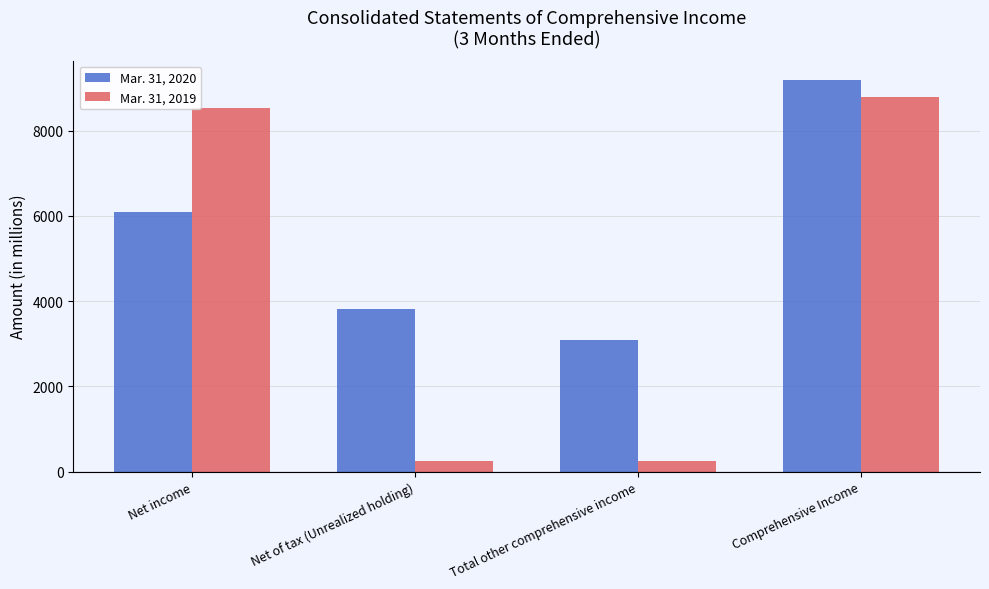

What are all the series names shown in the legend?

Mar. 31, 2020, Mar. 31, 2019